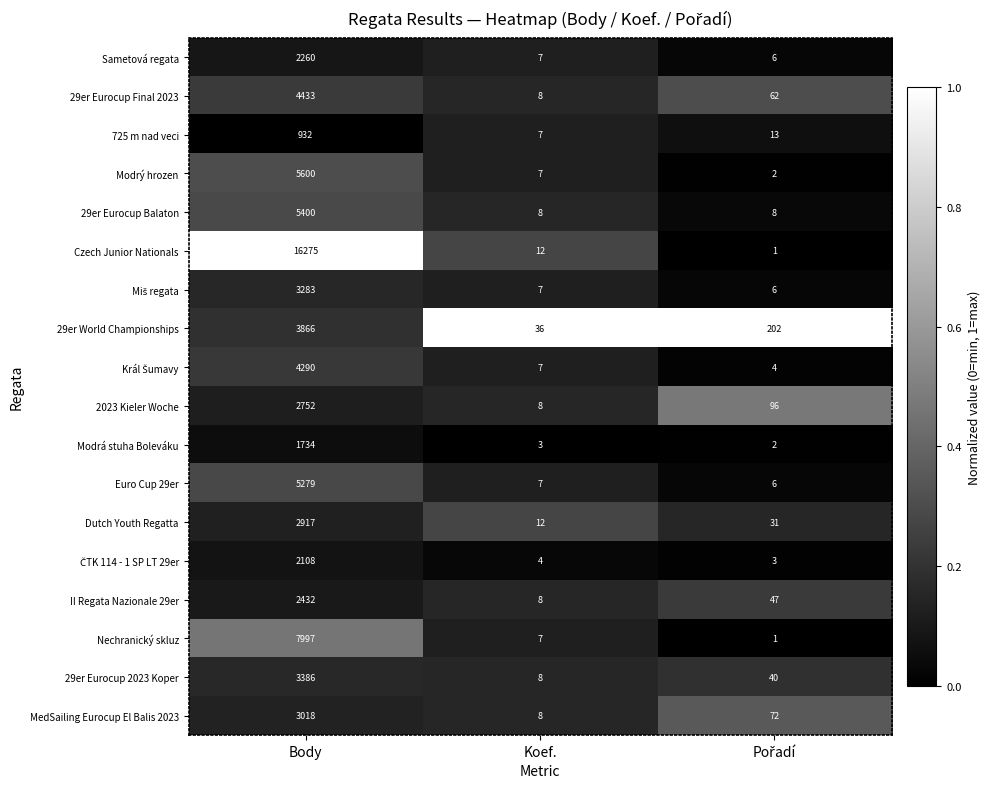

True or false: Euro Cup 29er has a value of 7 at Koef..

True